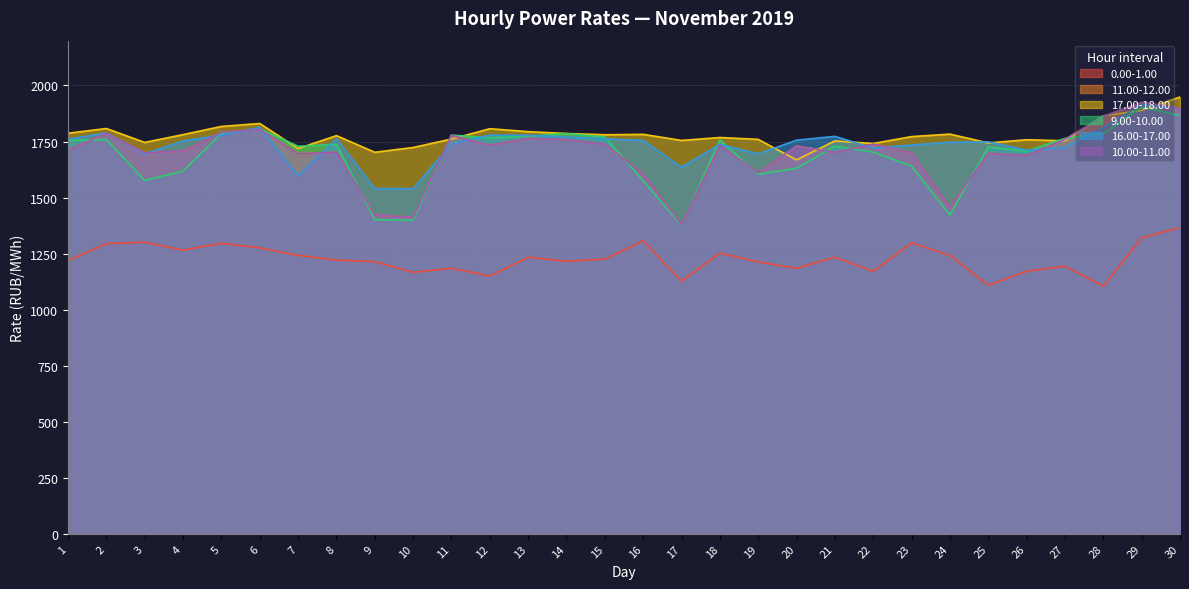

Where does the 9.00-10.00 series first go above 1737?

1